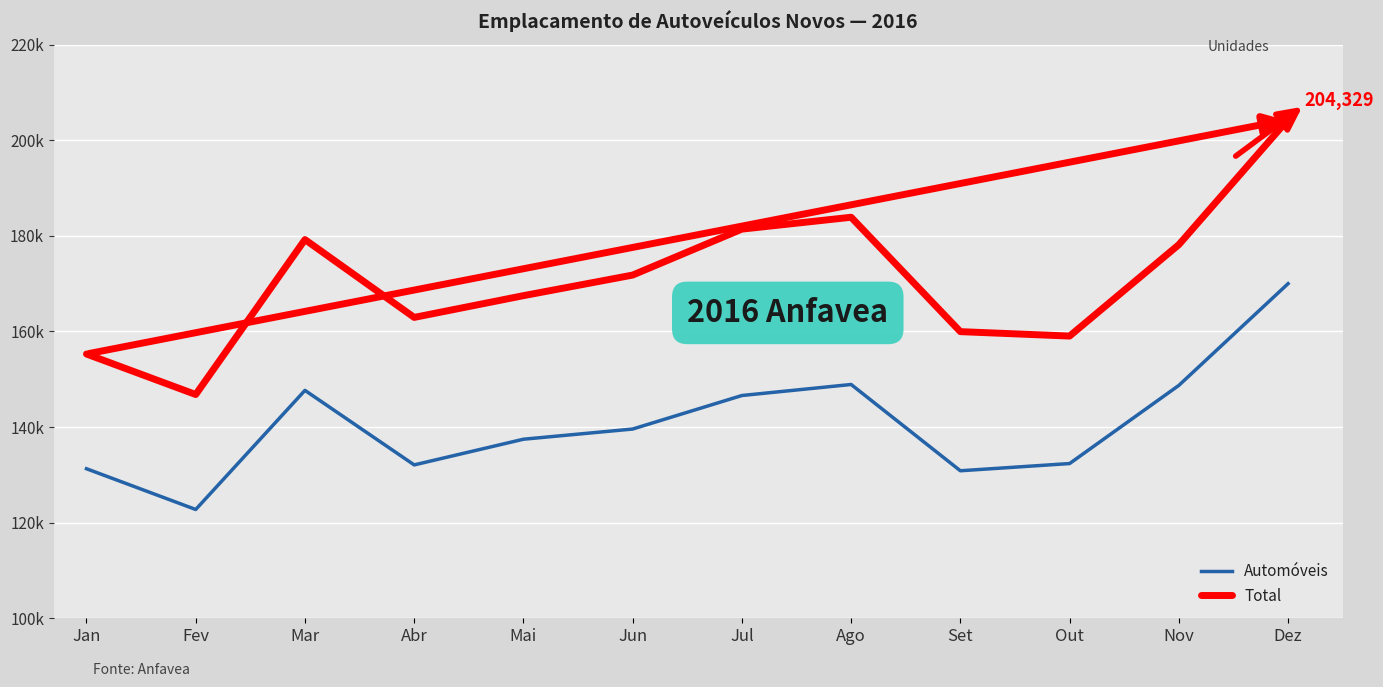

Reading left to right, what are all the values shown in this chart?

Automóveis: Jan=131283	Fev=122757	Mar=147676	Abr=132084	Mai=137456	Jun=139587	Jul=146601	Ago=148907	Set=130857	Out=132368	Nov=148715	Dez=169998
Total: Jan=155283	Fev=146809	Mar=179219	Abr=162939	Mai=167489	Jun=171797	Jul=181408	Ago=183890	Set=159961	Out=159037	Nov=178156	Dez=204329